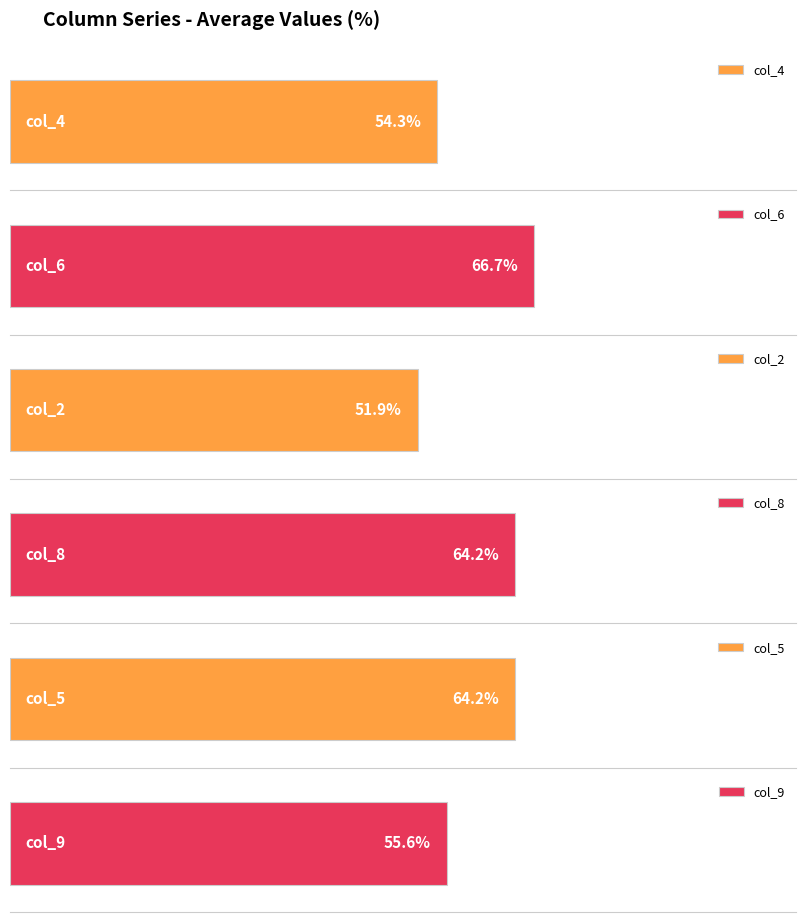

The col_9 series shows 1 at 9. True or false?

False